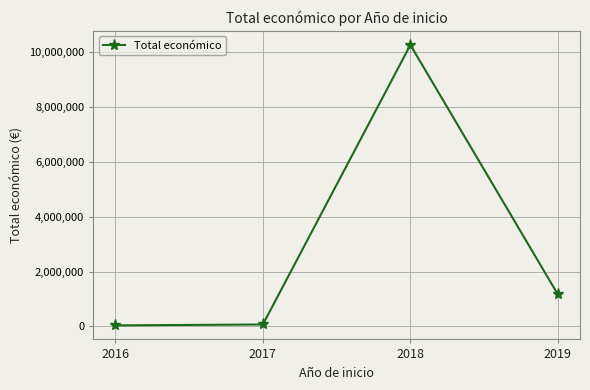

Where is the data nearest to the value 5145166?

2019